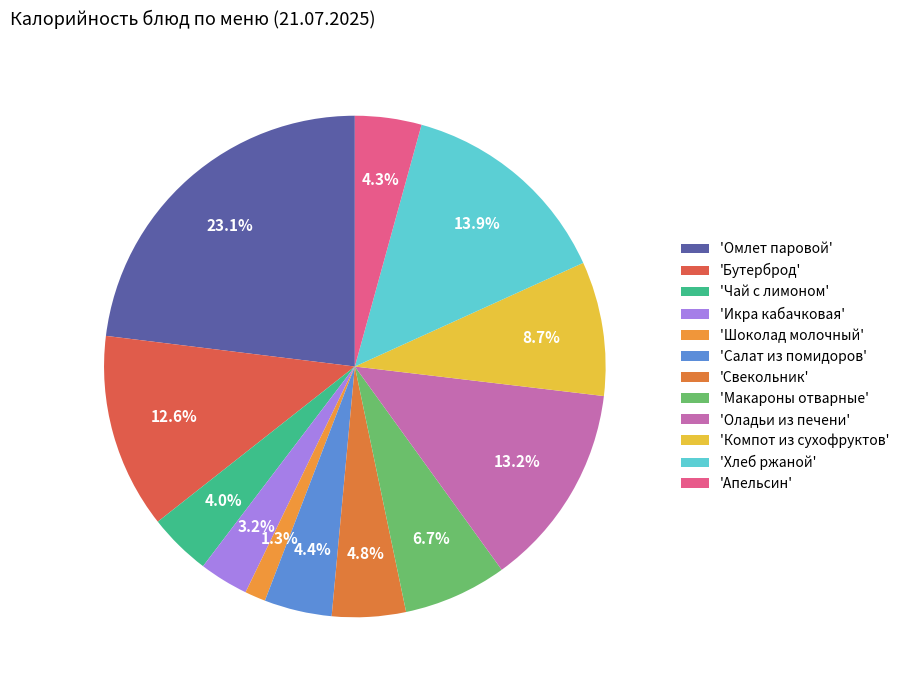

How many slices are in this pie chart?

12